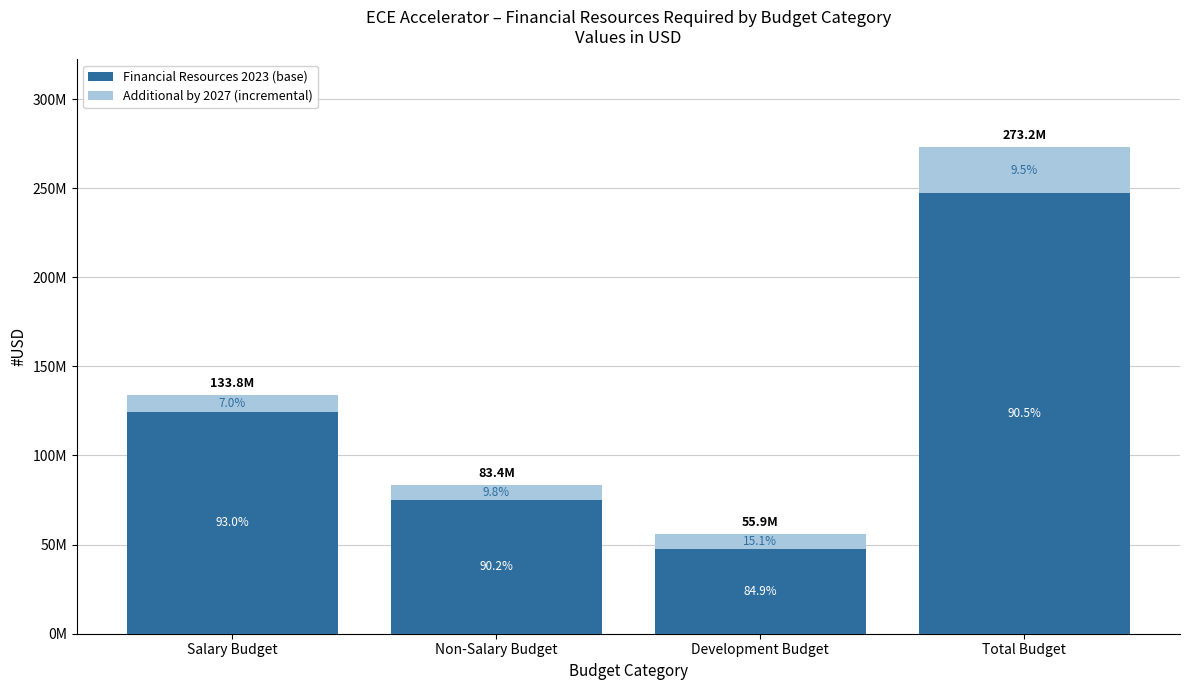

The value of Financial Resources 2023 (base) at Total Budget is 247210854.6. True or false?

True